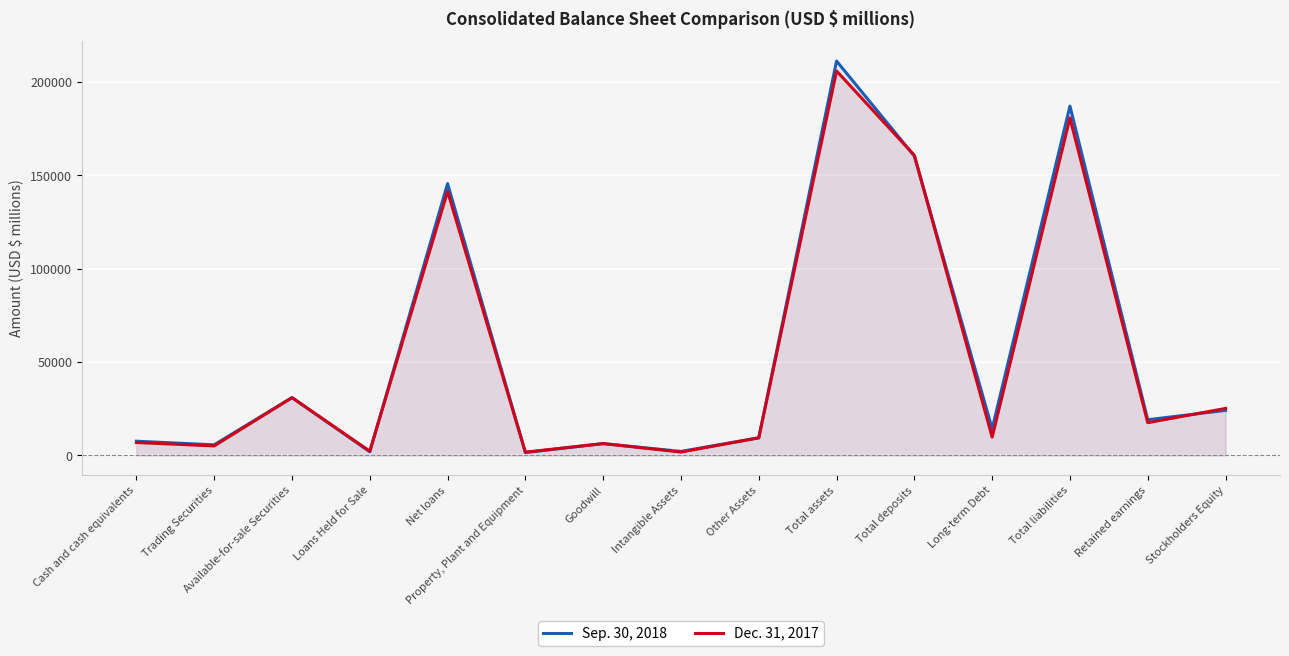

Which category has the highest value across all series?

Total assets